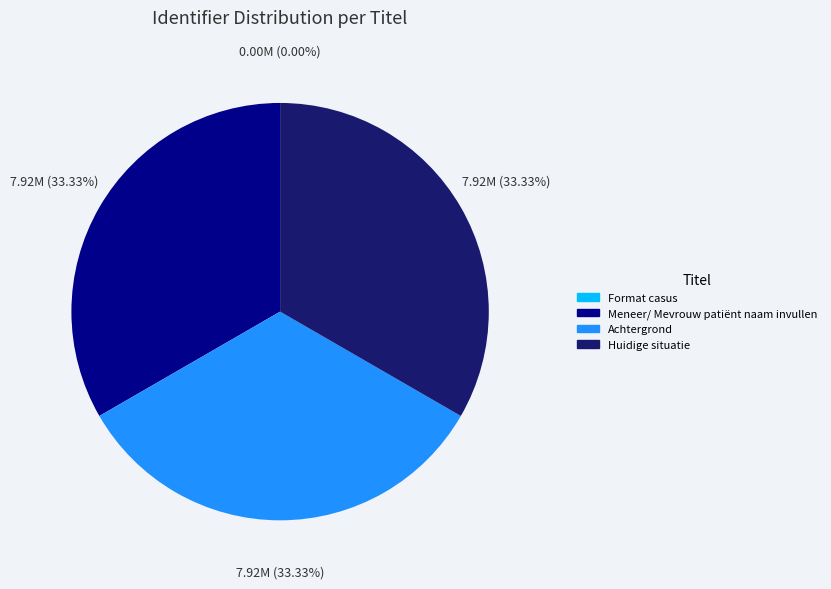

Do Huidige situatie and Achtergrond together represent more than half of the pie?

Yes